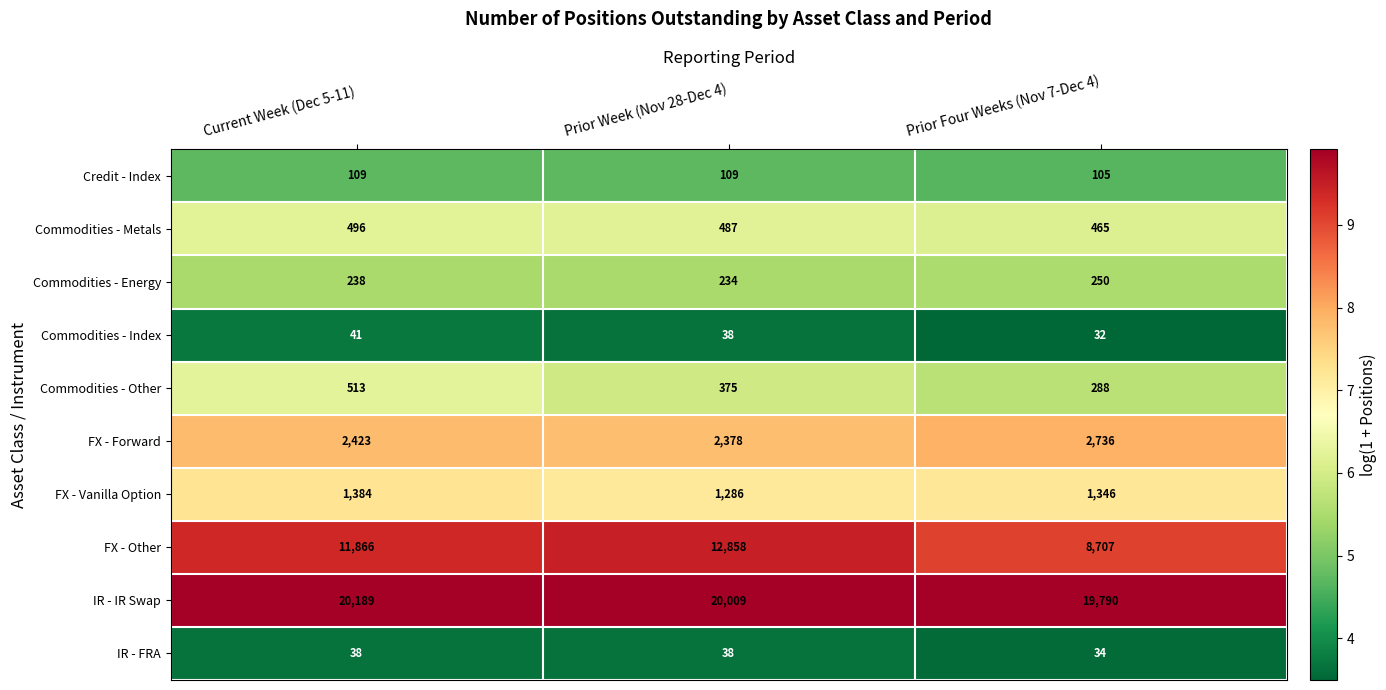

What is the sum of all IR - IR Swap values?

59988